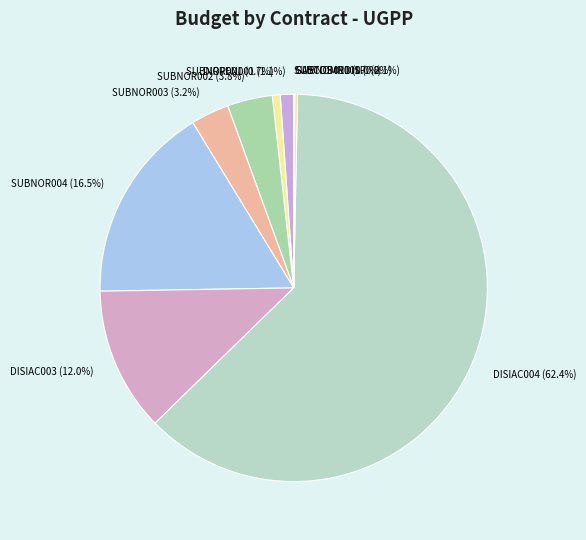

Approximately how many times larger is the value at DISIAC003 compared to SUBNOR002?

3.2